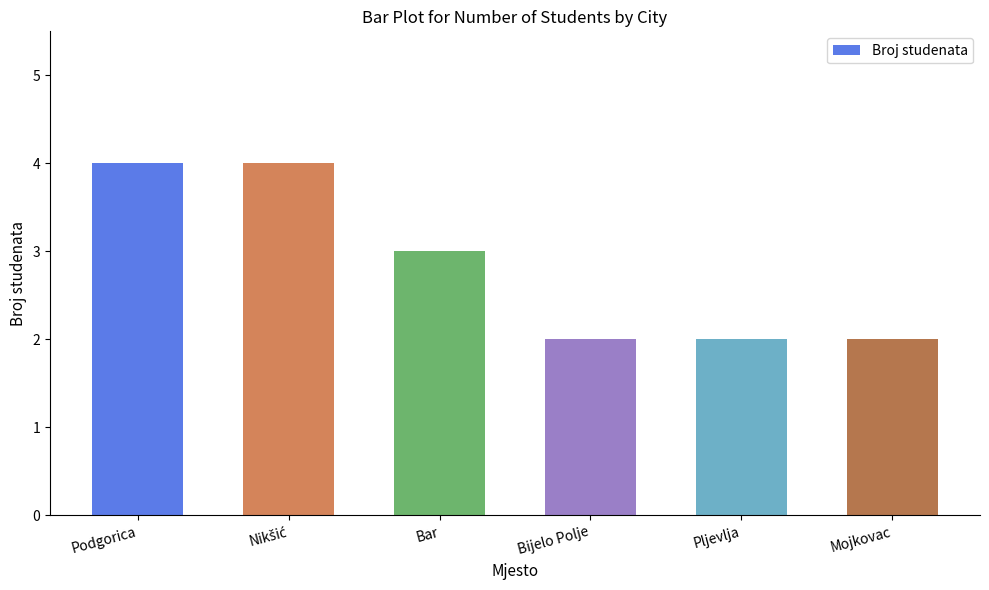

At which label is the value closest to 3?

Bar